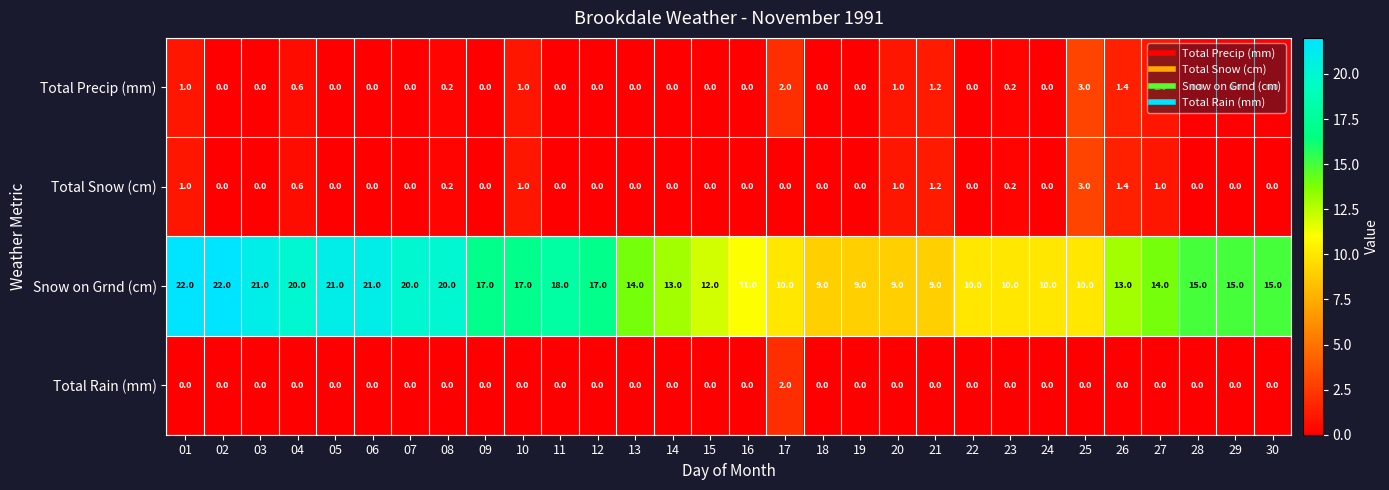

How many series are shown in this chart?

4